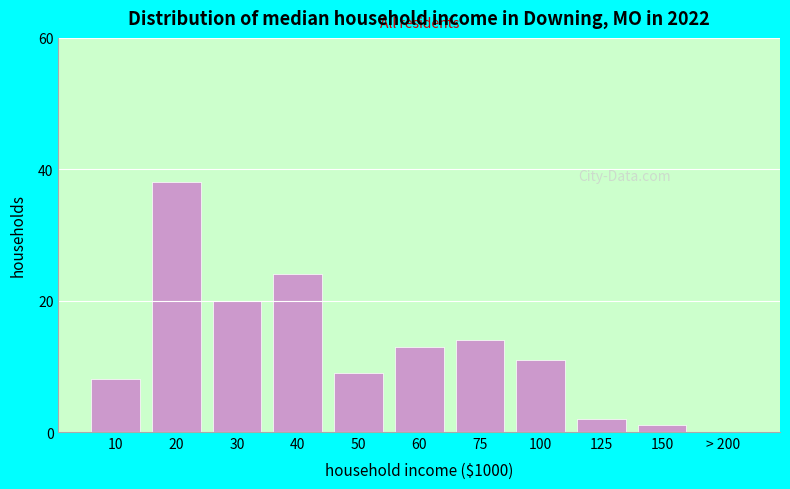

Reading right to left, transcribe all the data shown in this chart.

> 200=0	150=1	125=2	100=11	75=14	60=13	50=9	40=24	30=20	20=38	10=8